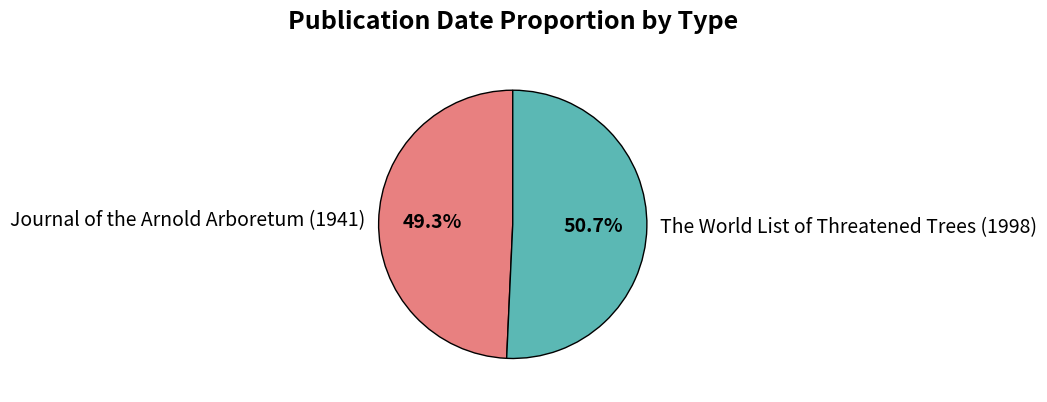

How much of the chart is everything except The World List of Threatened Trees (1998)?

49.3%